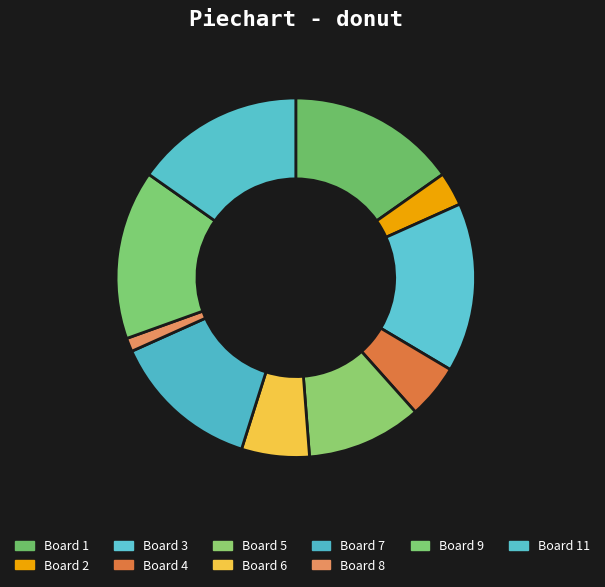

What is the smallest slice in the pie chart?

Board 8